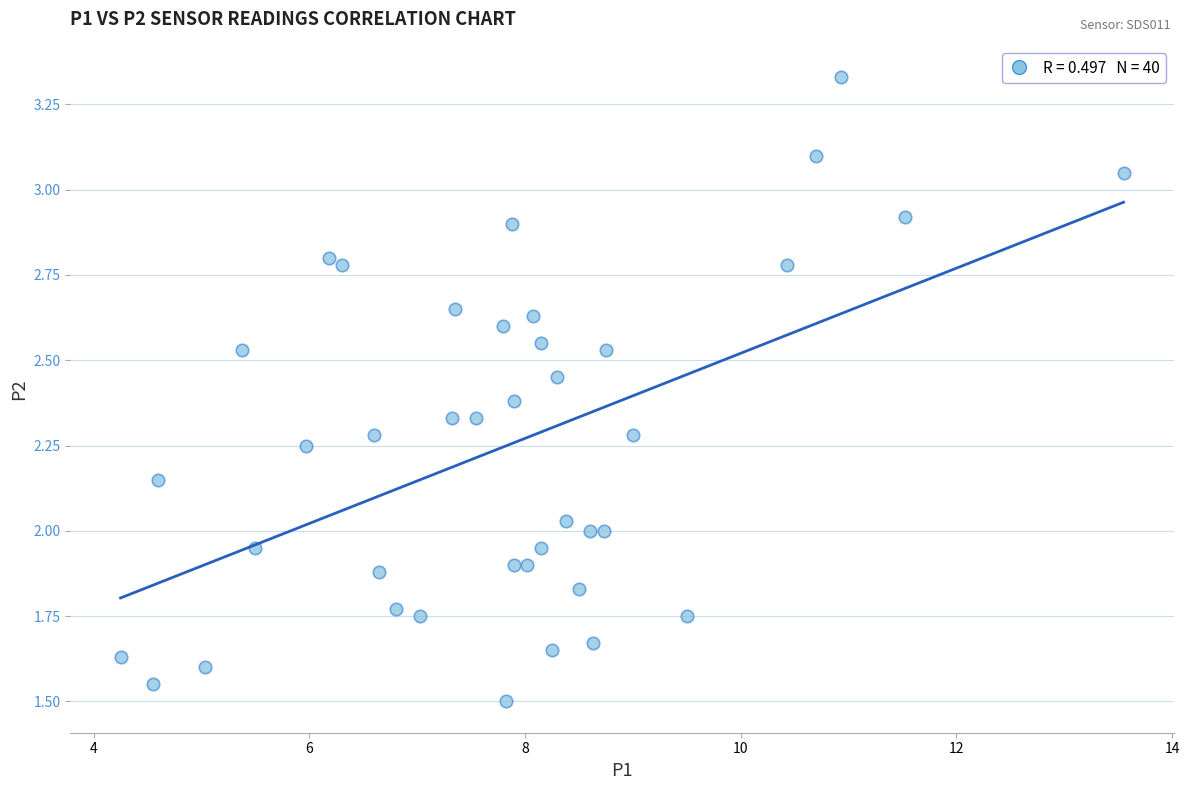

What is the range of X values (max minus min)?

9.3